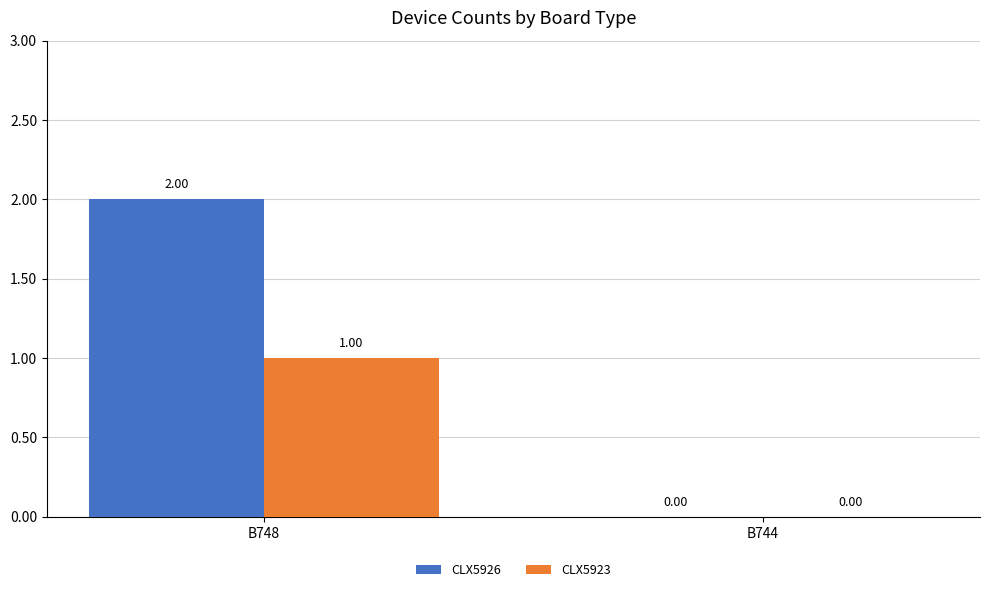

Is the value of CLX5926 at B748 greater than the value of CLX5923 at B748?

Yes